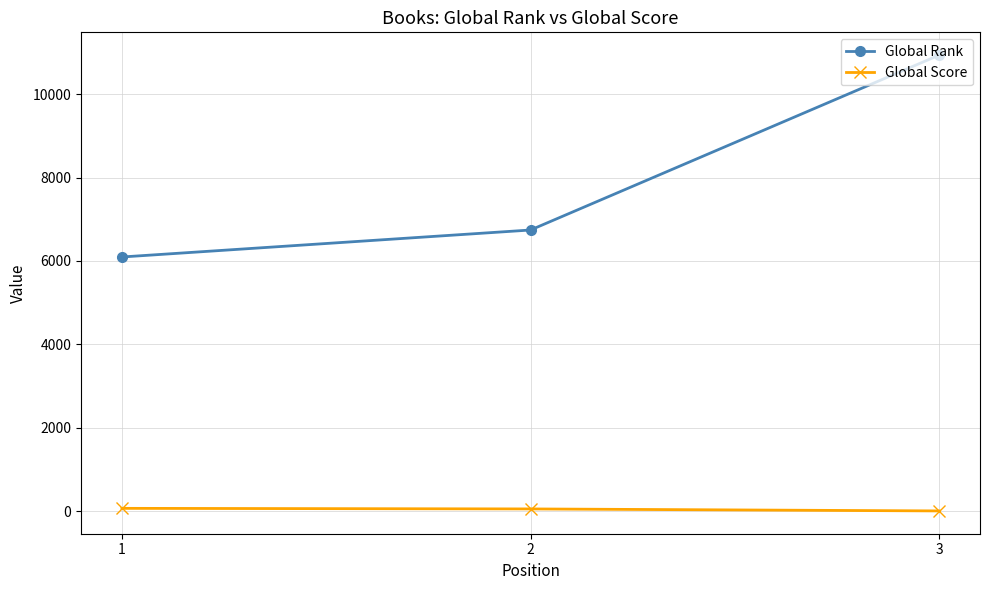

What is the approximate value of Global Rank at 1, to the nearest 10?

6090